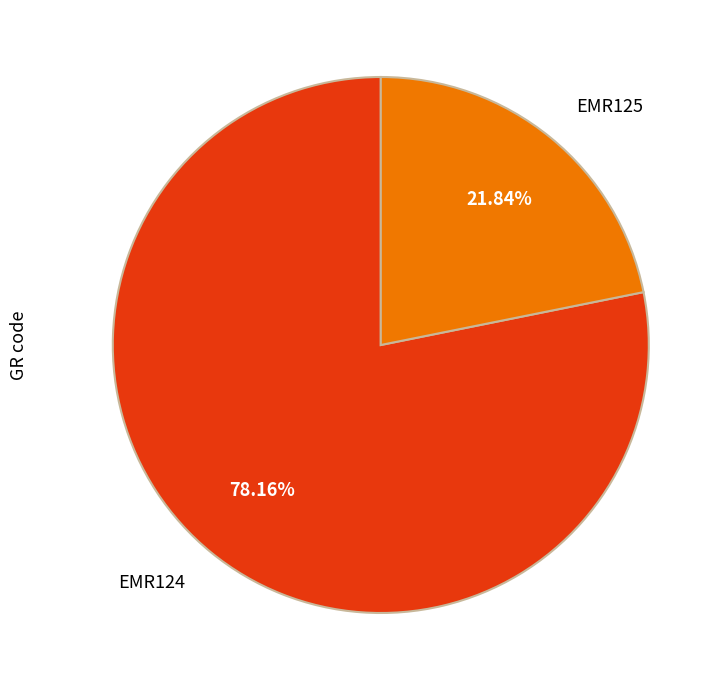

Rank the categories by value from lowest to highest.

EMR125, EMR124